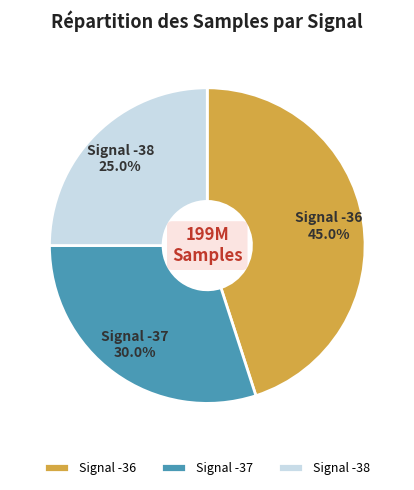

Rank the categories by value from highest to lowest.

Signal -36, Signal -37, Signal -38